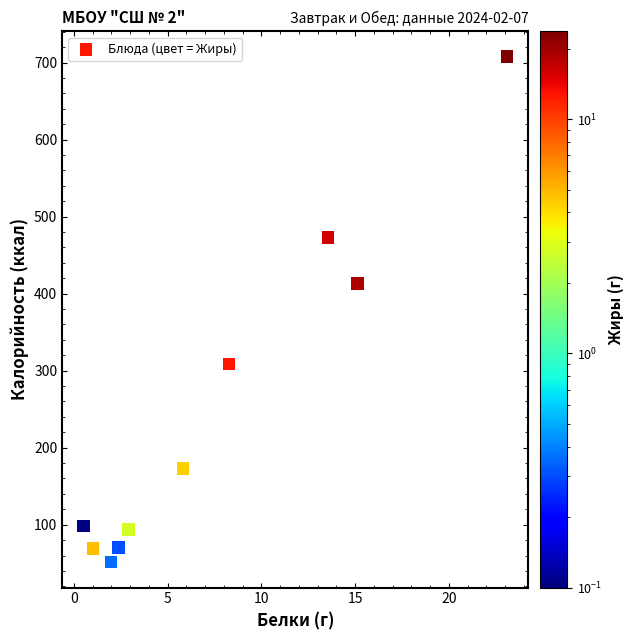

What is the average Y value?

245.9